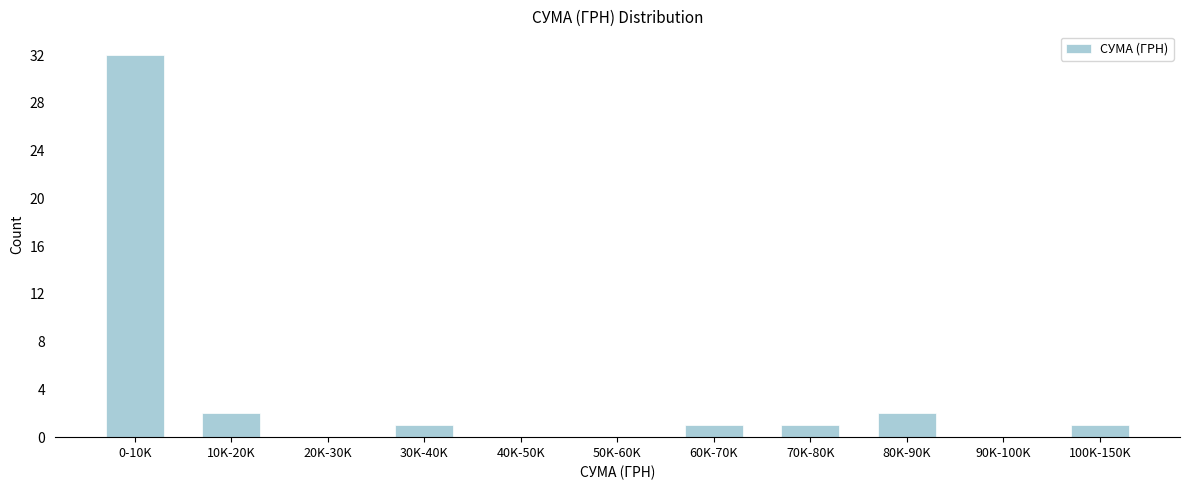

Reading left to right, transcribe all the data shown in this chart.

0-10K=32	10K-20K=2	20K-30K=0	30K-40K=1	40K-50K=0	50K-60K=0	60K-70K=1	70K-80K=1	80K-90K=2	90K-100K=0	100K-150K=1